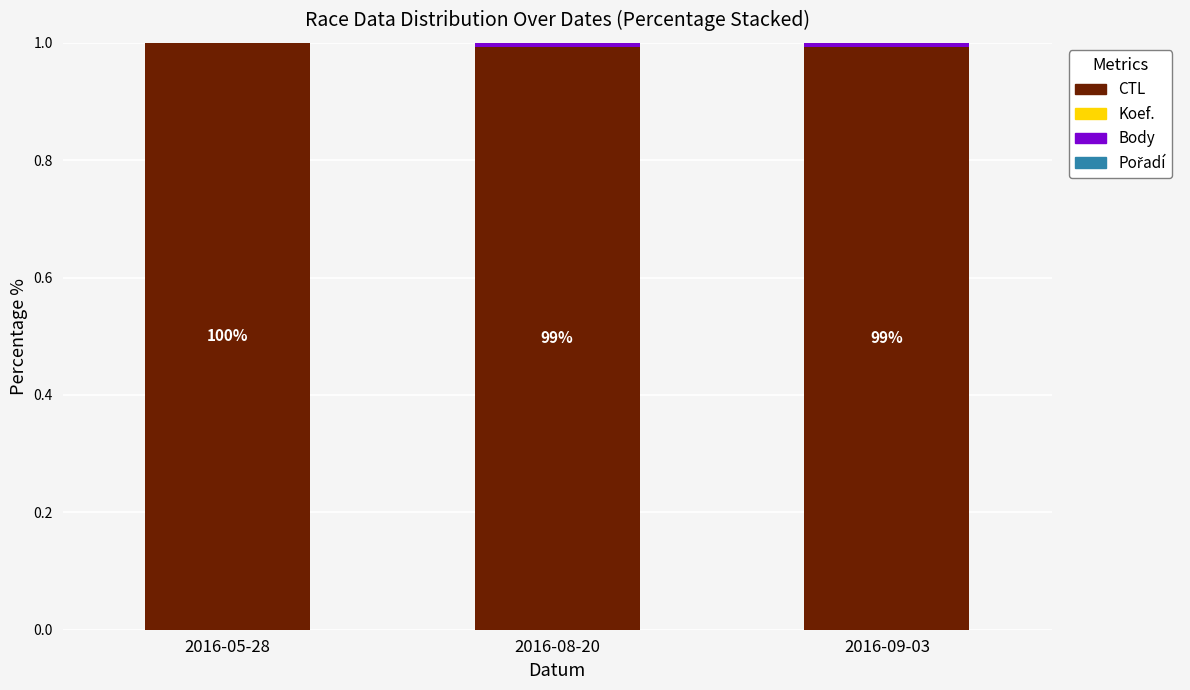

True or false: CTL has a value of 0.5 at 2016-08-20.

False